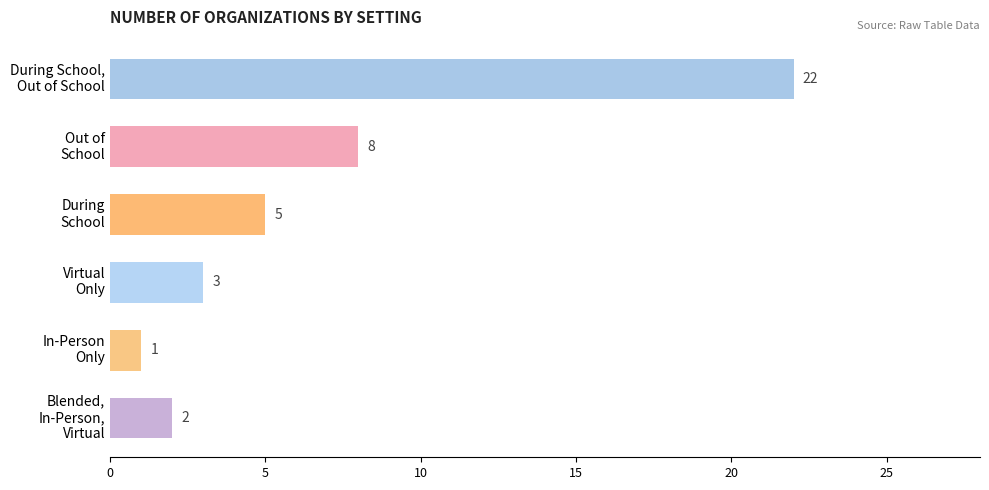

What is the value of the 4th bar from the top?

3